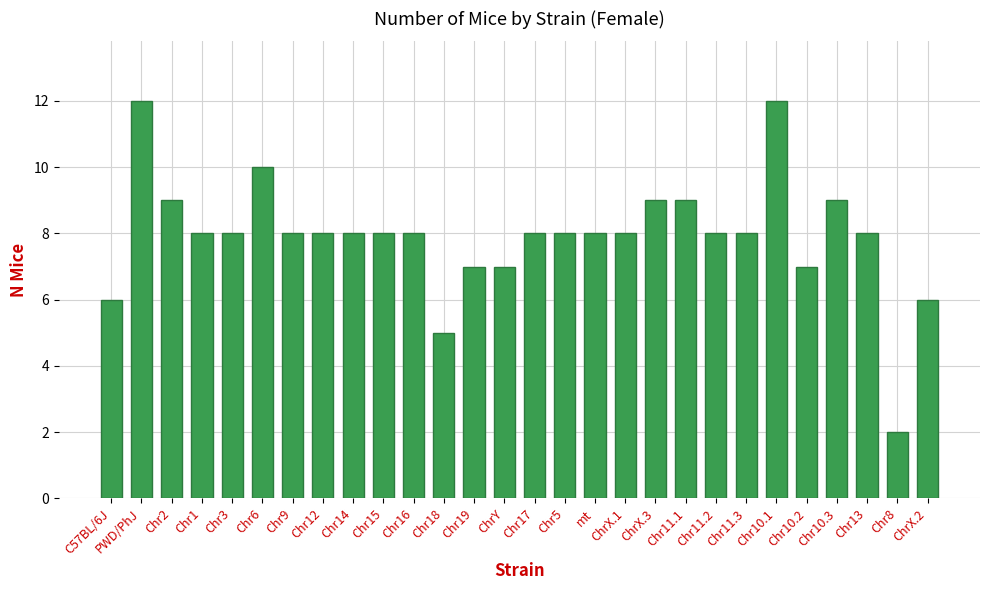

What is the label of the 9th bar from the right?

Chr11.1